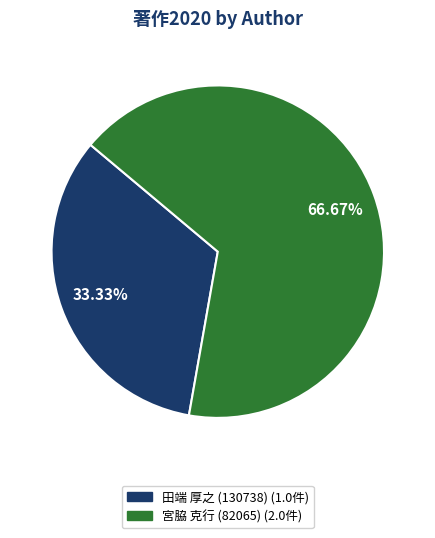

Is there any slice that represents more than half of the pie?

Yes